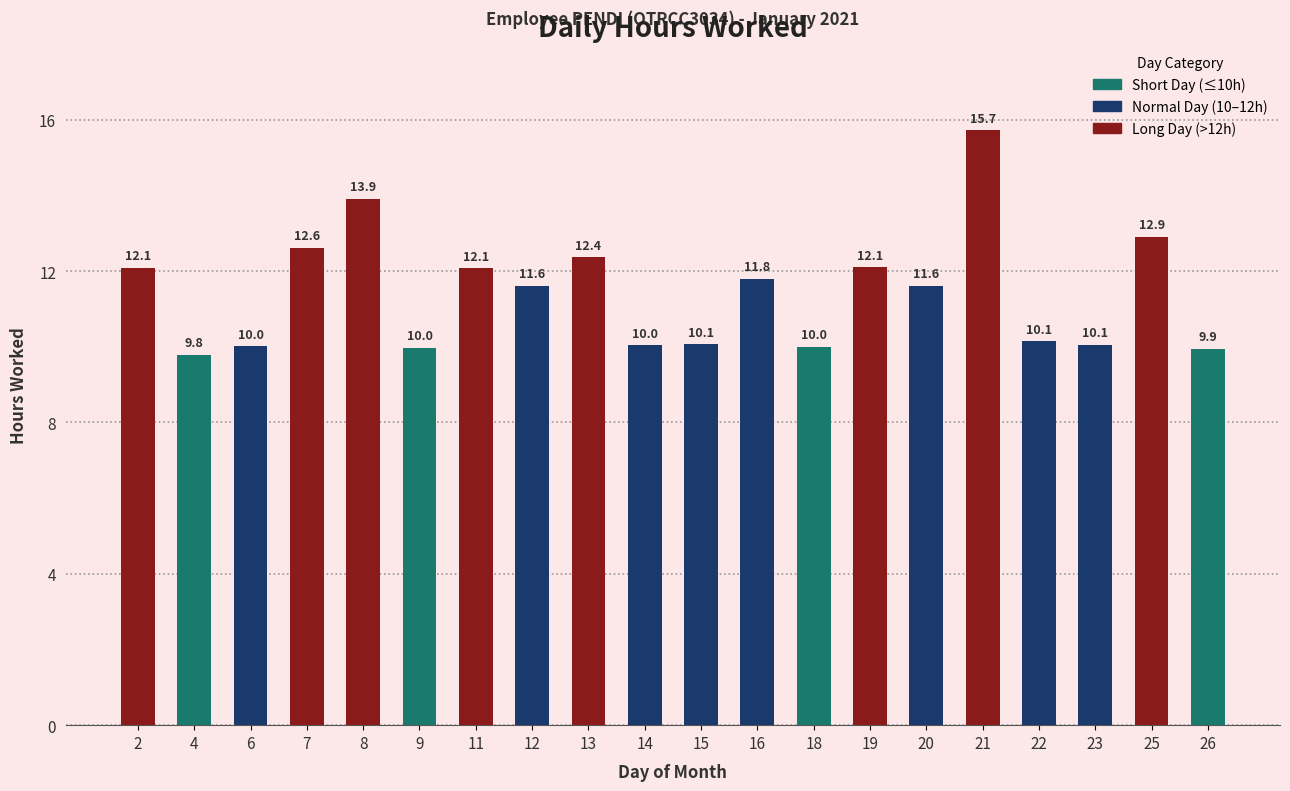

The chart shows a value of 17.2 at 9. True or false?

False